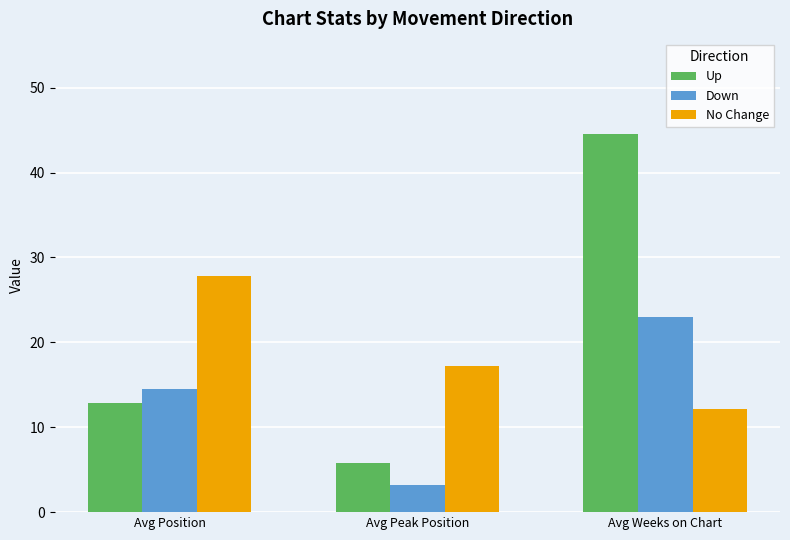

What is the value of the No Change bar at the 2nd from the left?

17.2